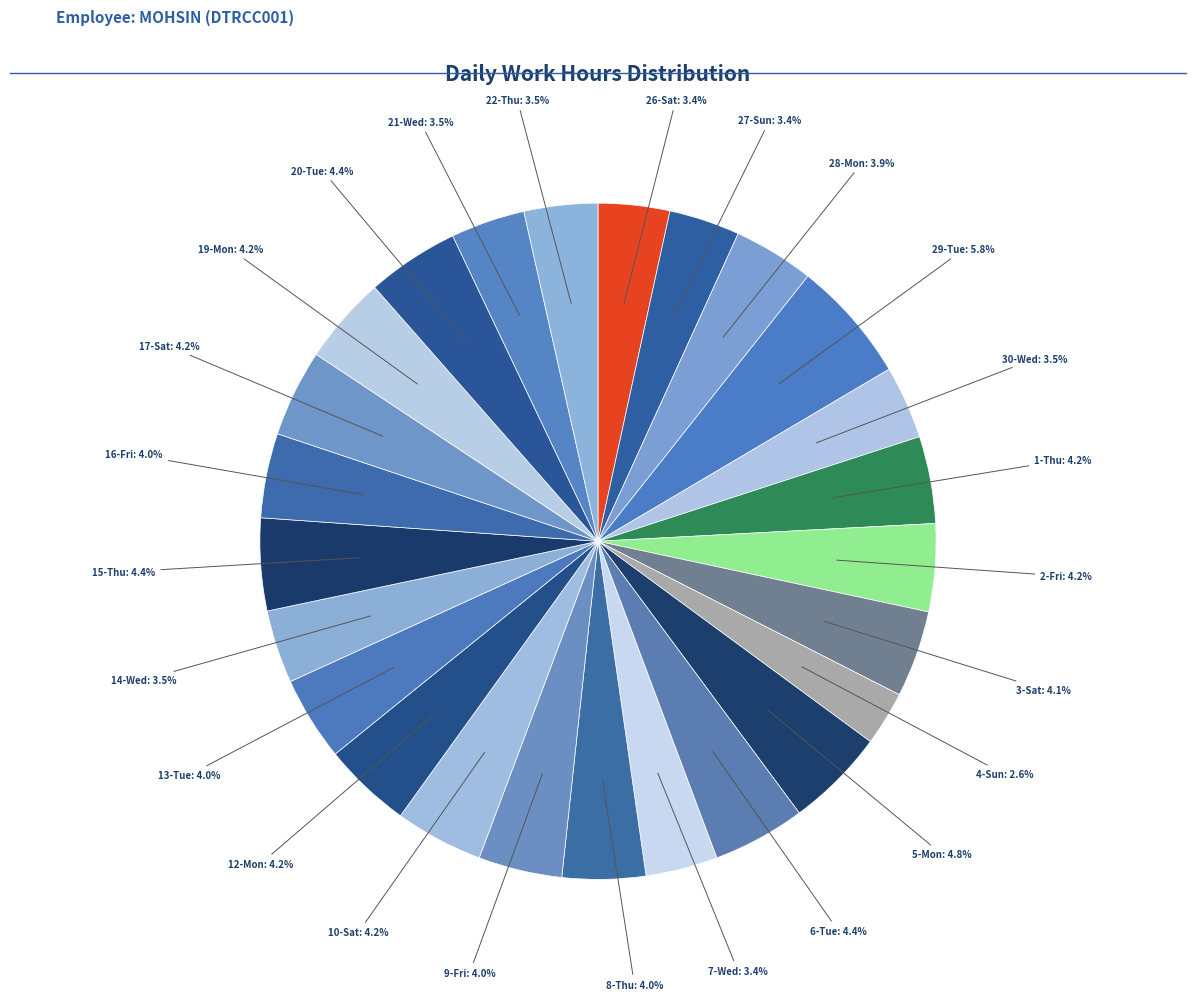

To the nearest percent, what is the average slice percentage?

4%